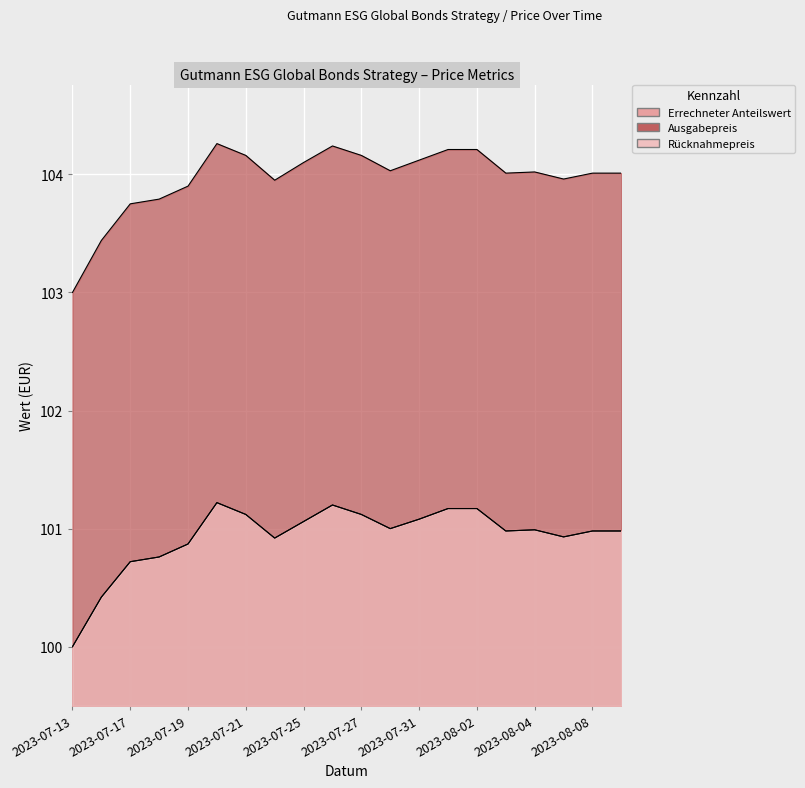

What position from the left is 2023-07-21?

7